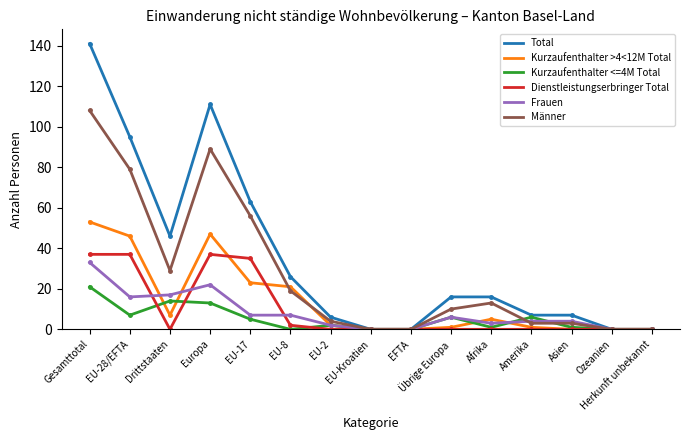

True or false: Kurzaufenthalter <=4M Total has more than 2 points higher than both neighbors.

True